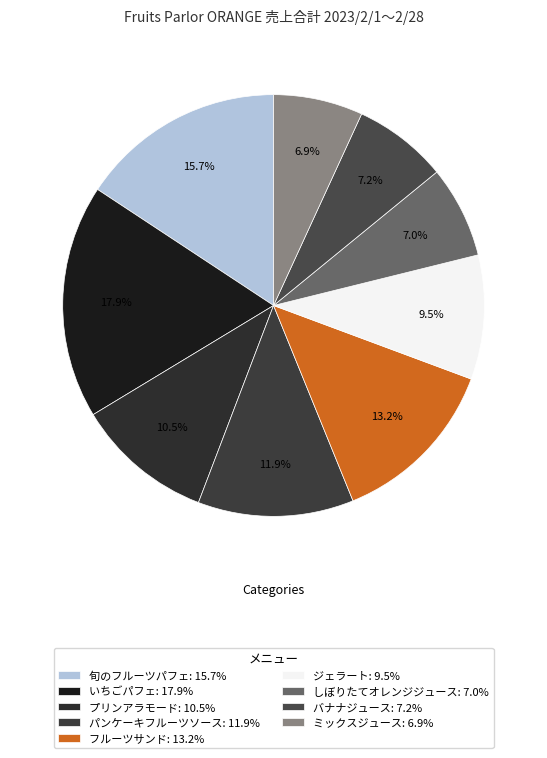

Which category has the smallest portion of the pie?

ミックスジュース